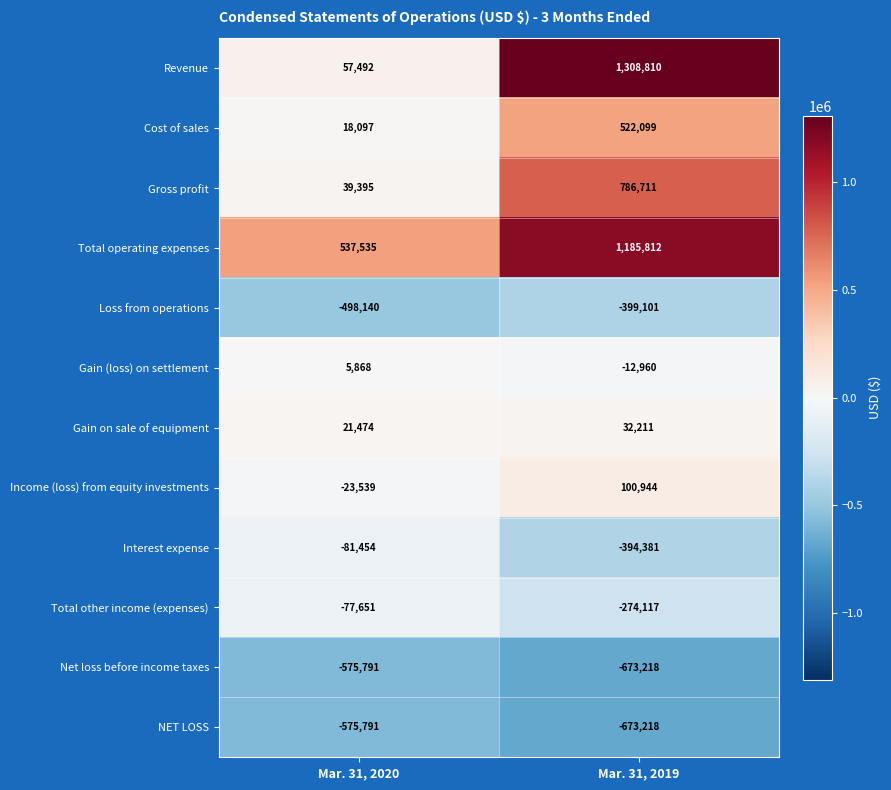

True or false: Income (loss) from equity investments has a value of -9209 at Mar. 31, 2020.

False